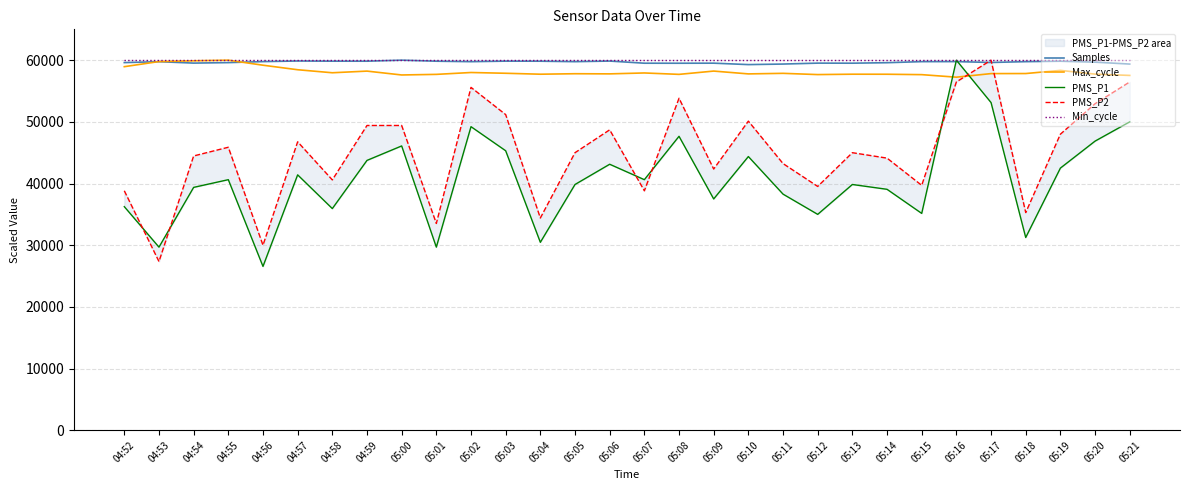

At which category does PMS_P1 reach its first local peak?

04:55